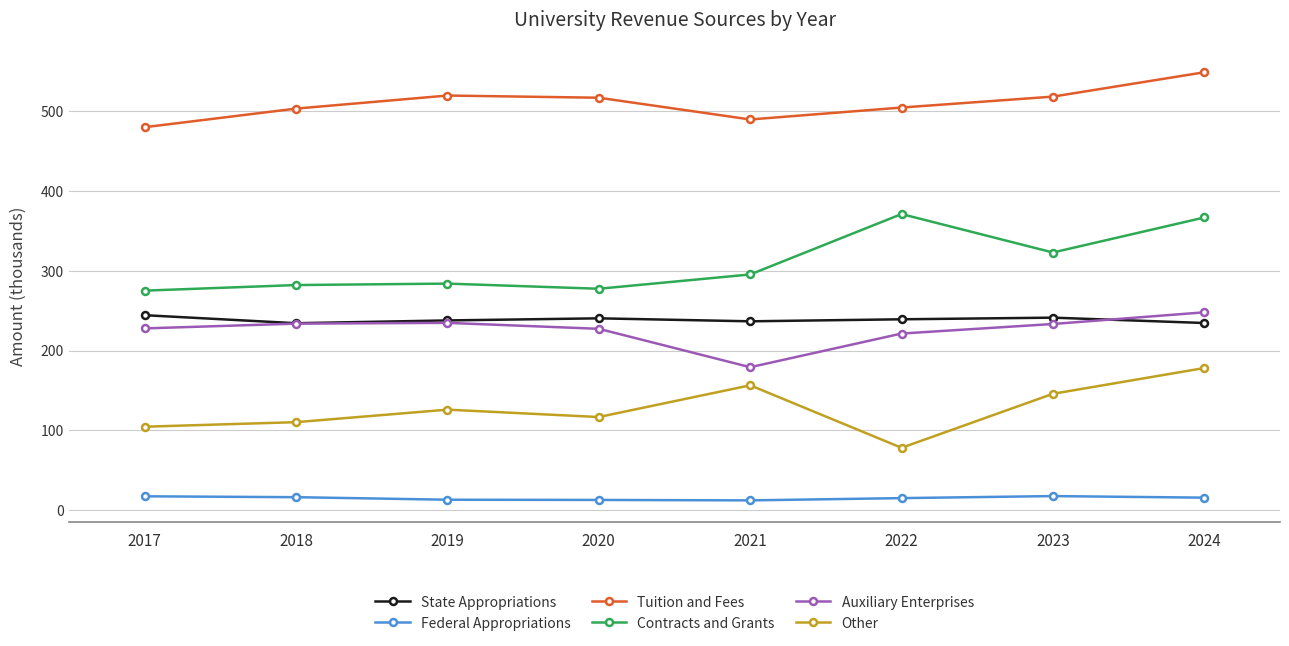

What is the greatest value displayed?

549.2